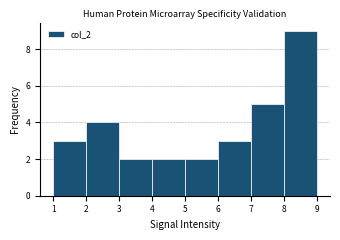

How tall is the bar that spans 3 to 4 on the x-axis? The values are not printed on the chart, so give them approximately, as read against the axis.

2